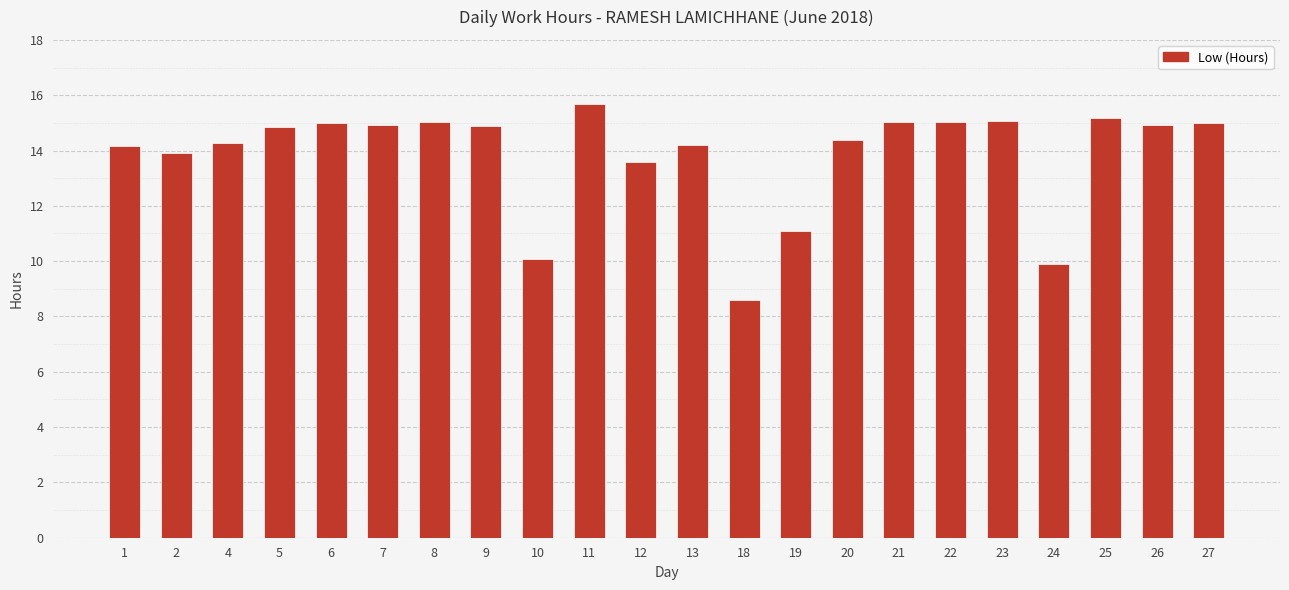

What value does the data have at 18?

8.6